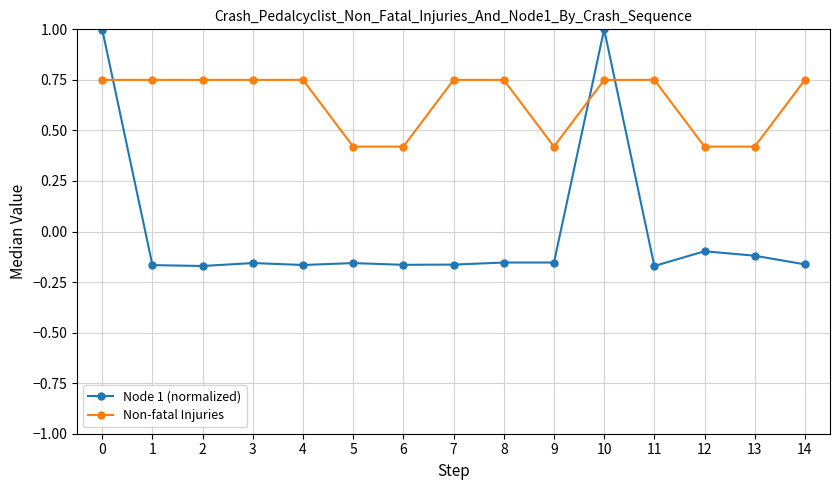

List the series in order of their overall mean, lowest first.

Node 1 (normalized), Non-fatal Injuries